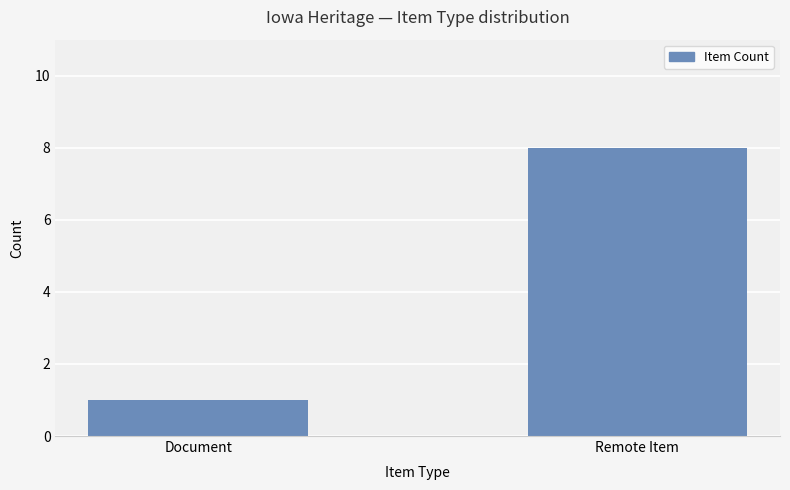

Is it true that the value at Document is 2?

False